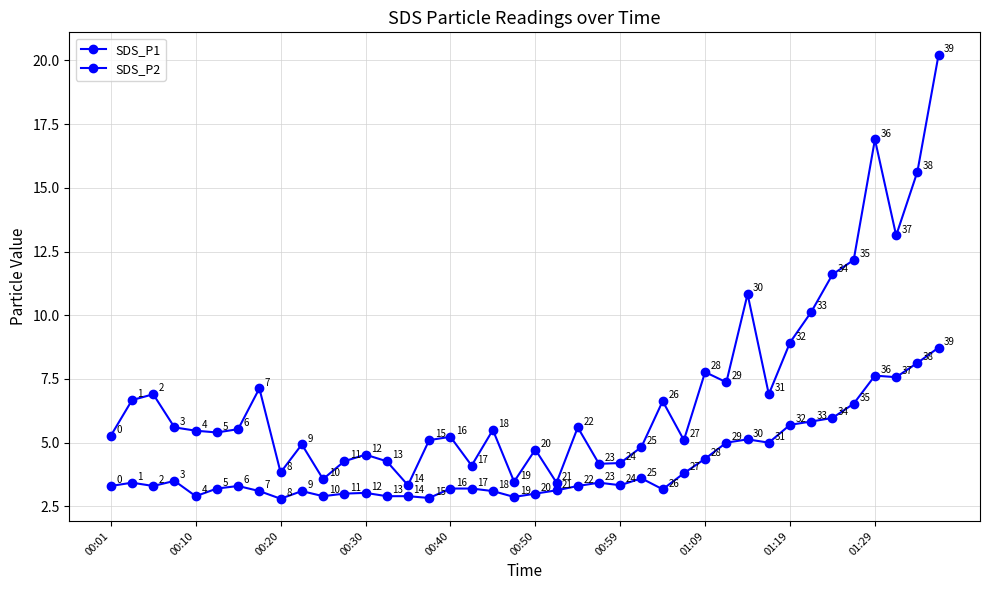

Count the number of data series in this chart.

2